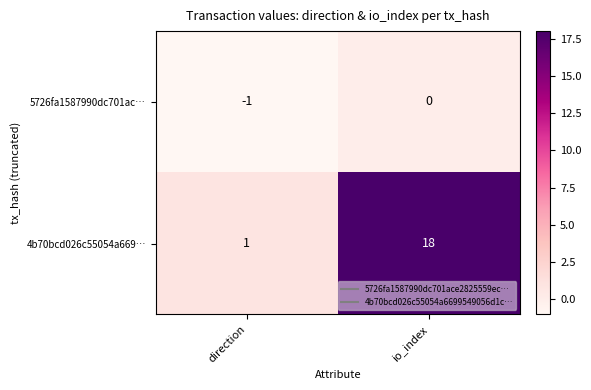

At which category is the sum across all series the highest?

io_index